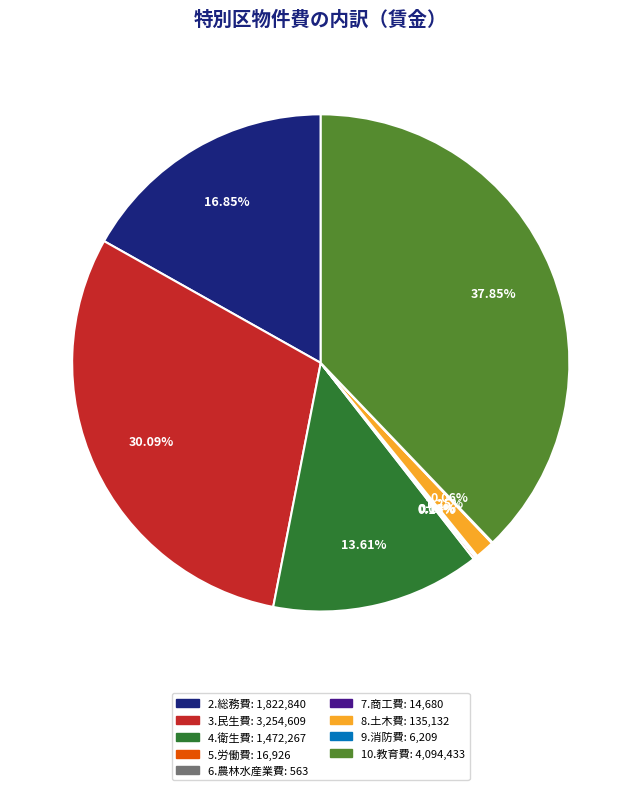

What is the ratio of the value at 2.総務費 to the value at 10.教育費?

0.4